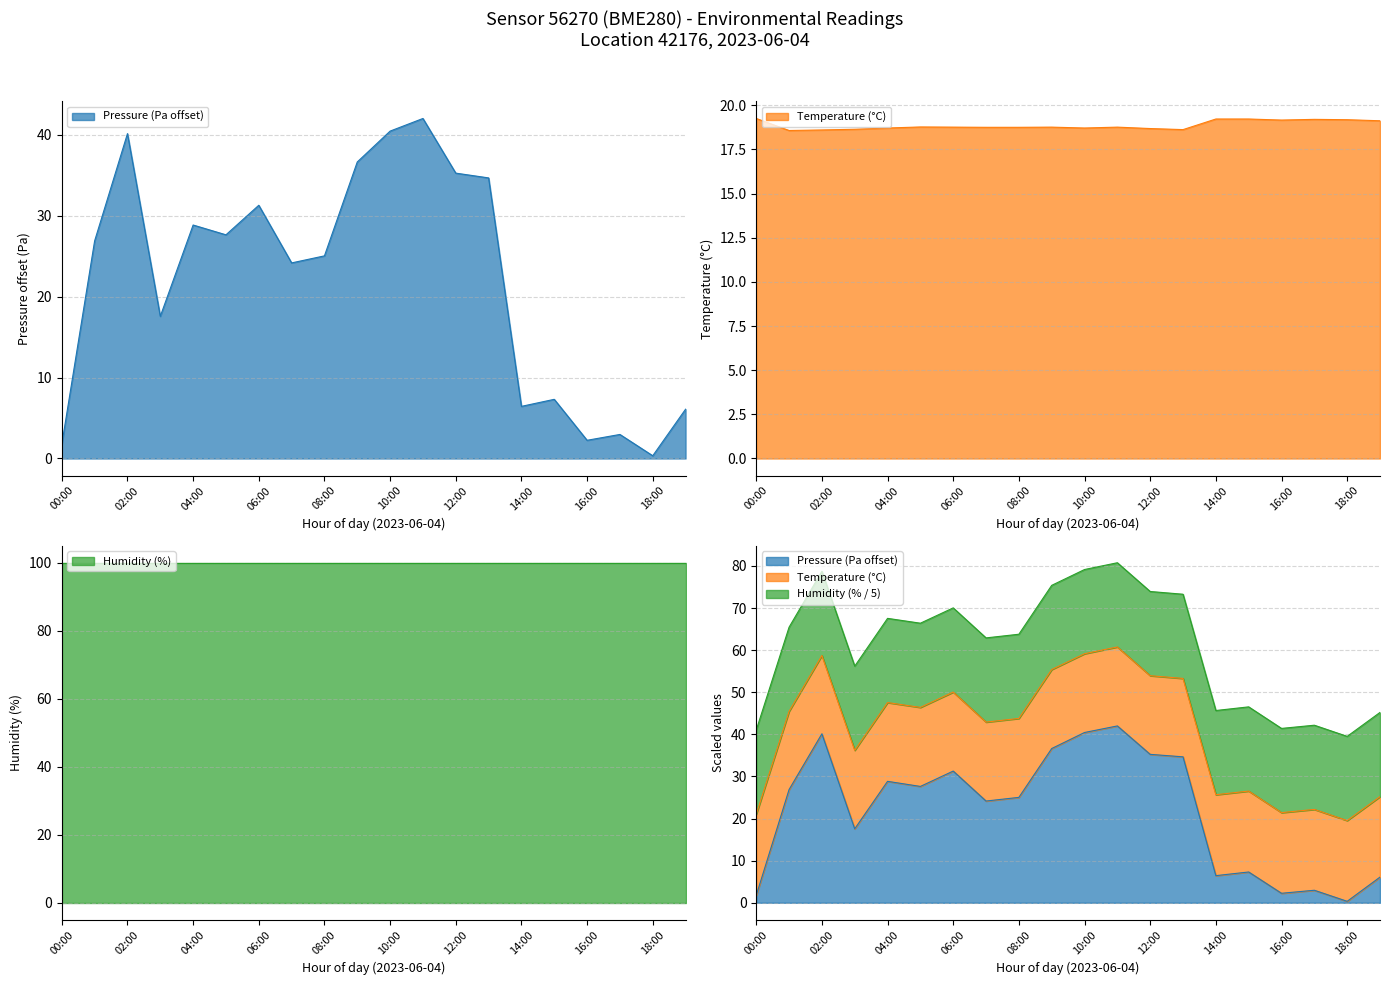

The temperature series shows 19.2 at 17:00. True or false?

True